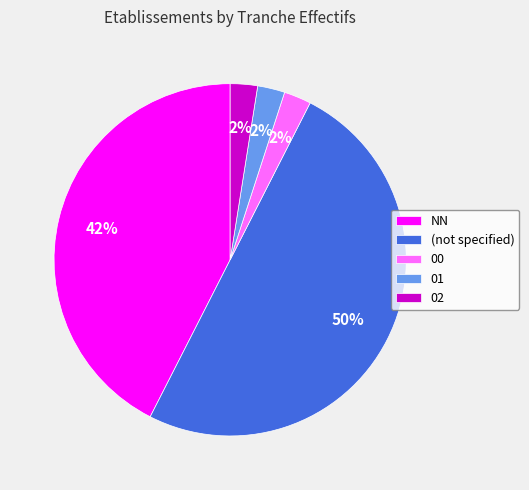

Which slice is the largest?

(not specified)